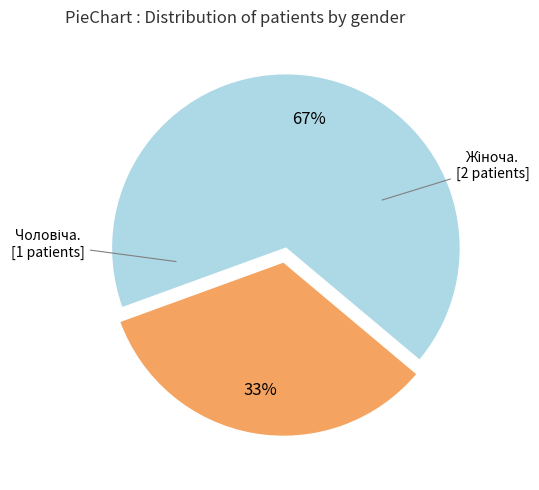

Does any single category account for the majority?

Yes